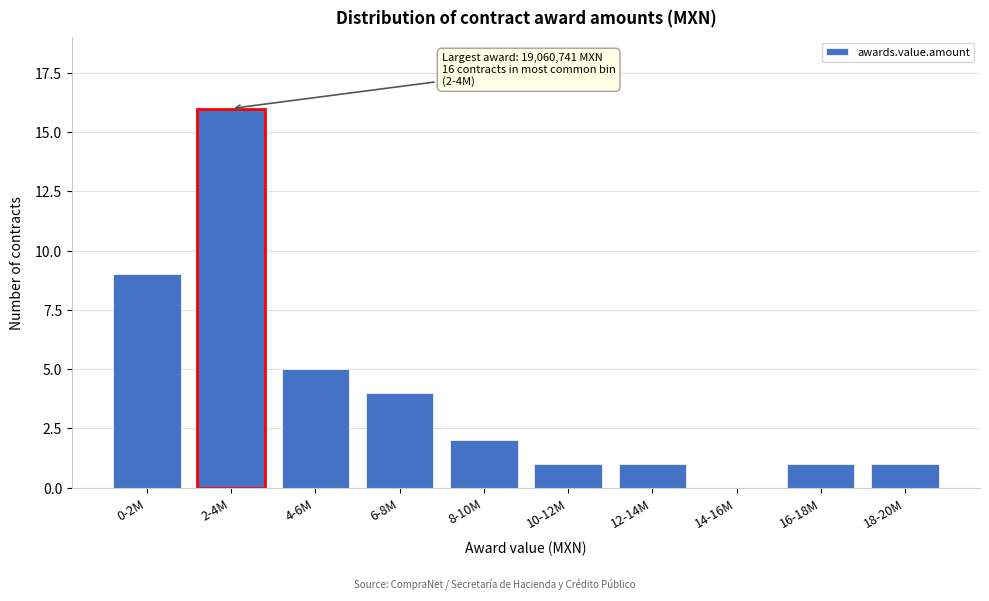

Reading right to left, extract all data points from this chart.

18-20M=1	16-18M=1	14-16M=0	12-14M=1	10-12M=1	8-10M=2	6-8M=4	4-6M=5	2-4M=16	0-2M=9